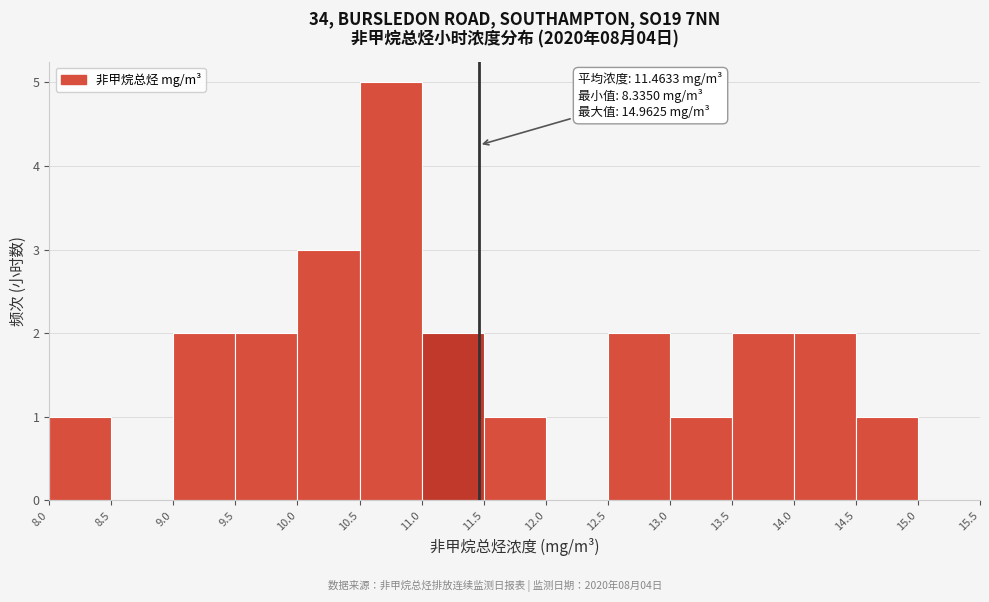

Which range on the x-axis has the tallest bar?

10.5 to 11.0